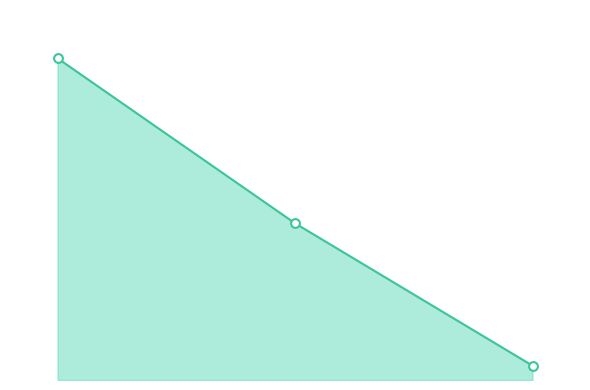

Is this an area chart (filled region under the line)?

Yes